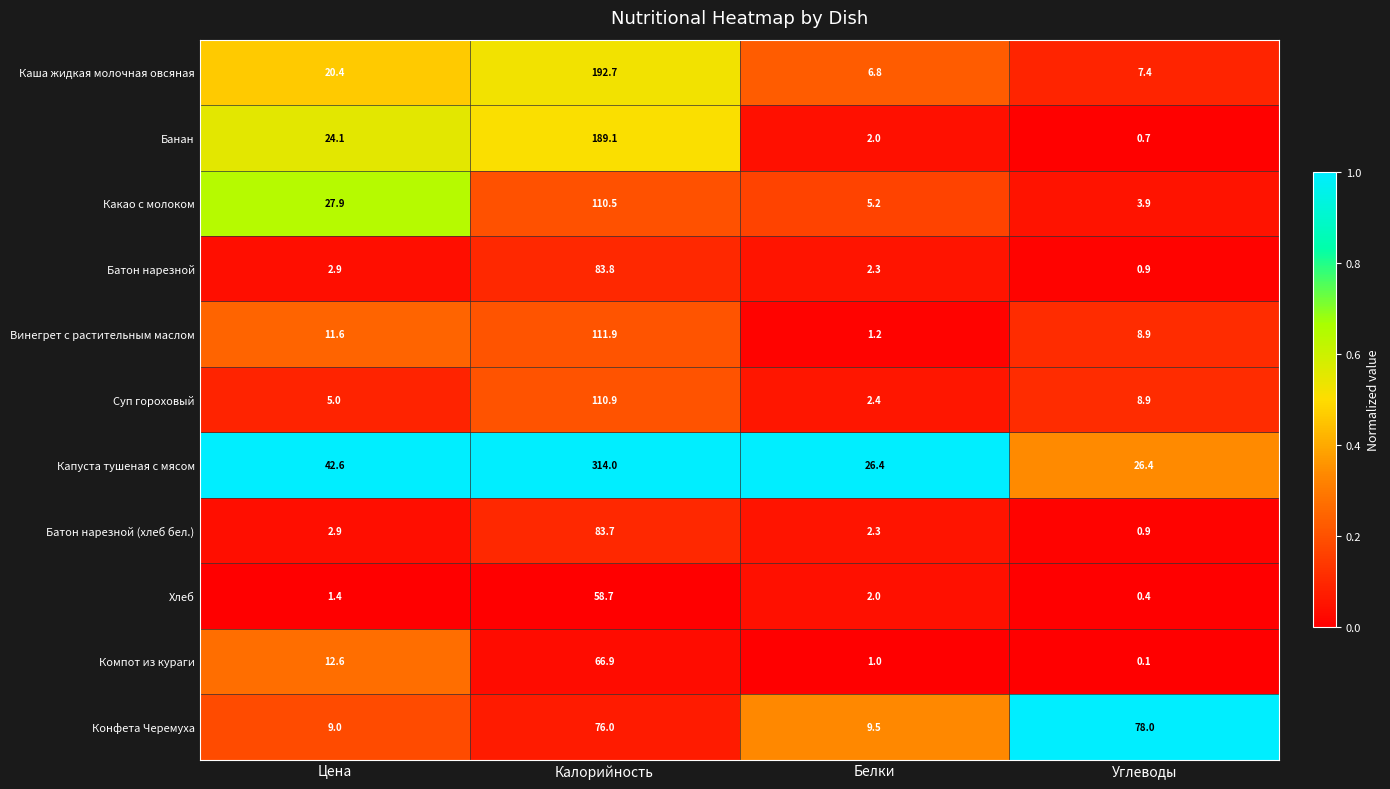

What is the difference between the Какао с молоком values at Углеводы and Белки?

1.3